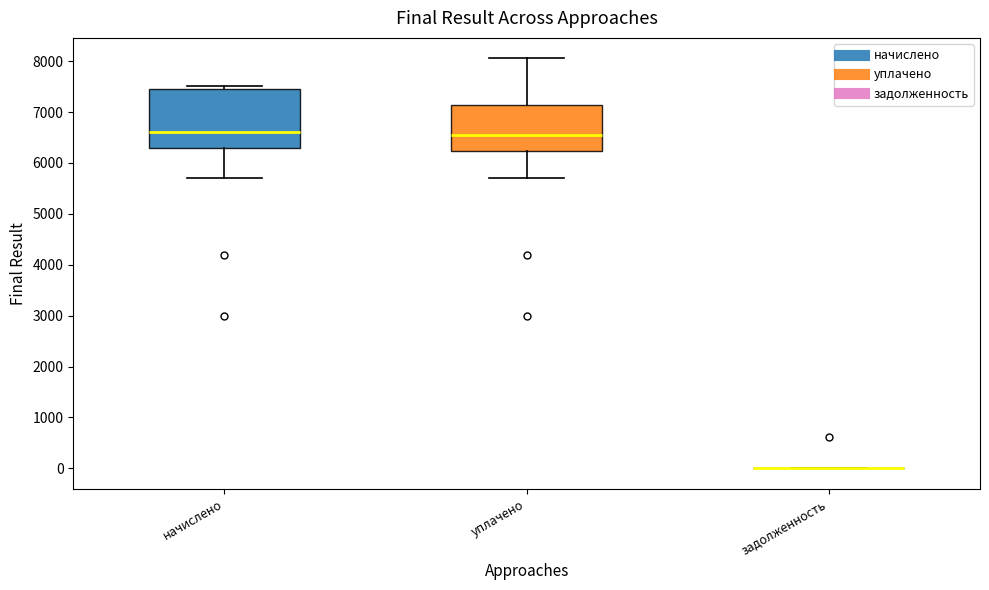

Comparing the boxes themselves (not the whiskers), which one is the tallest?

начислено